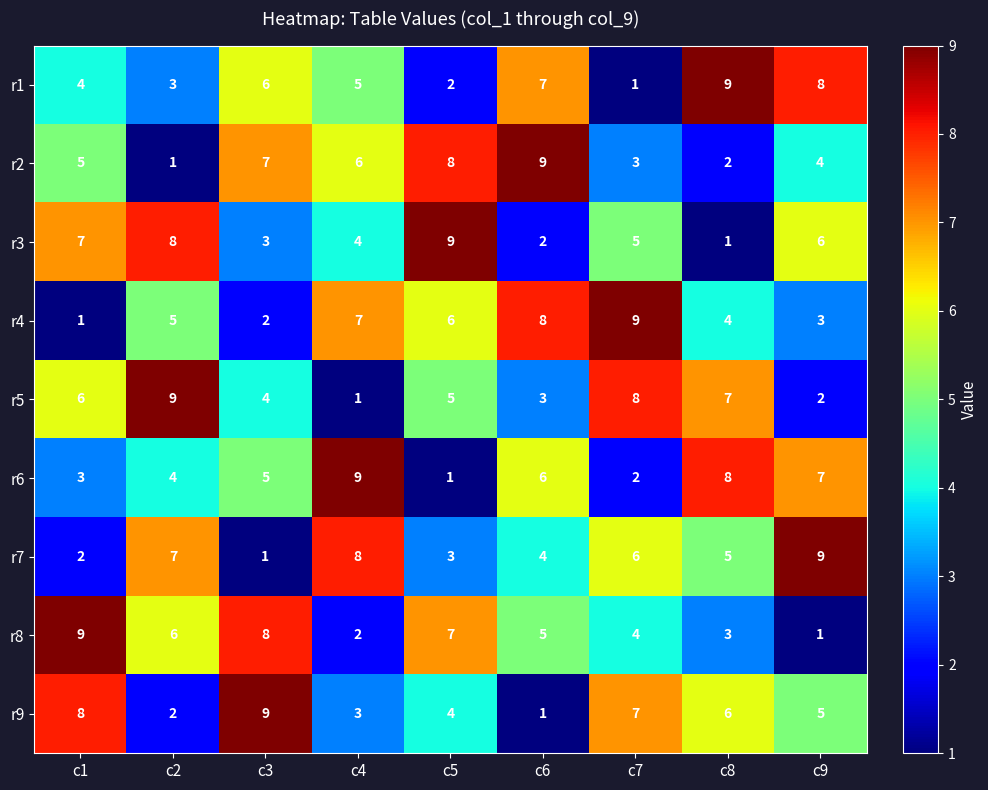

What is the spread (max minus min) of values at c8?

8